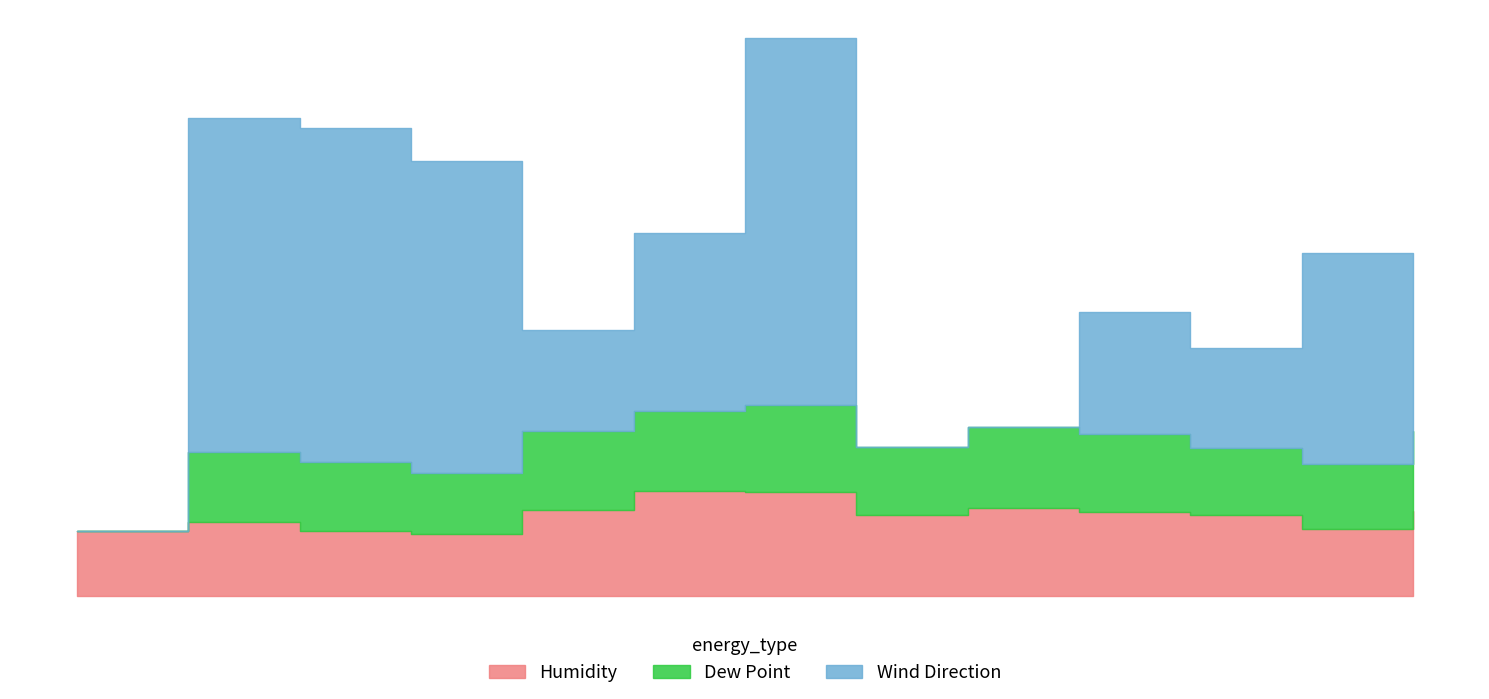

What is the total value across all series at 2017-07-29?

134